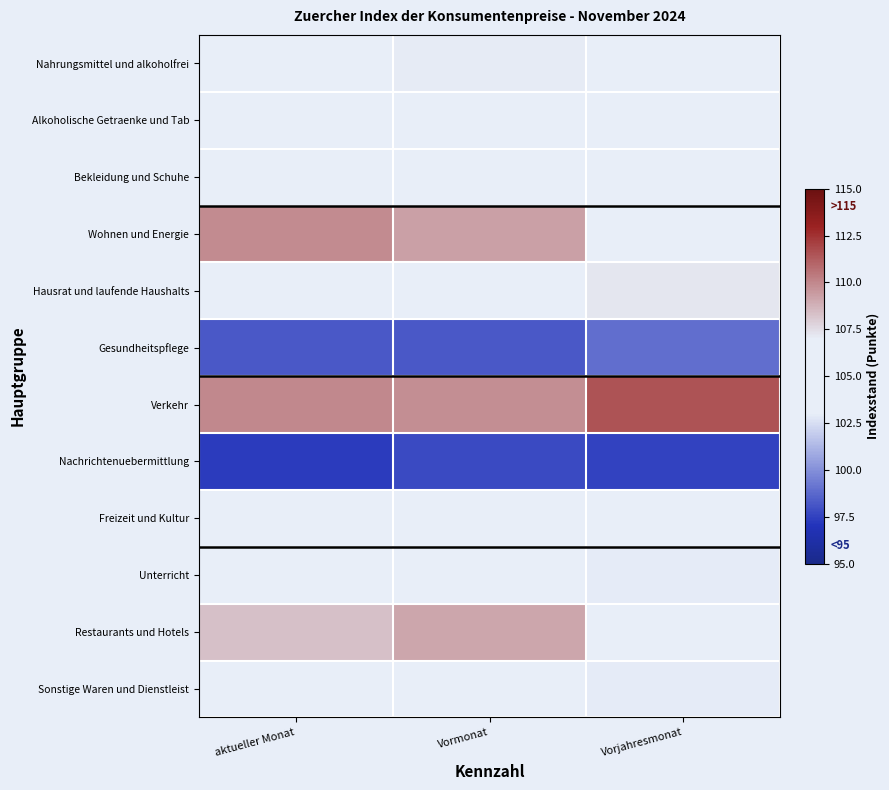

Count the number of data series in this chart.

12